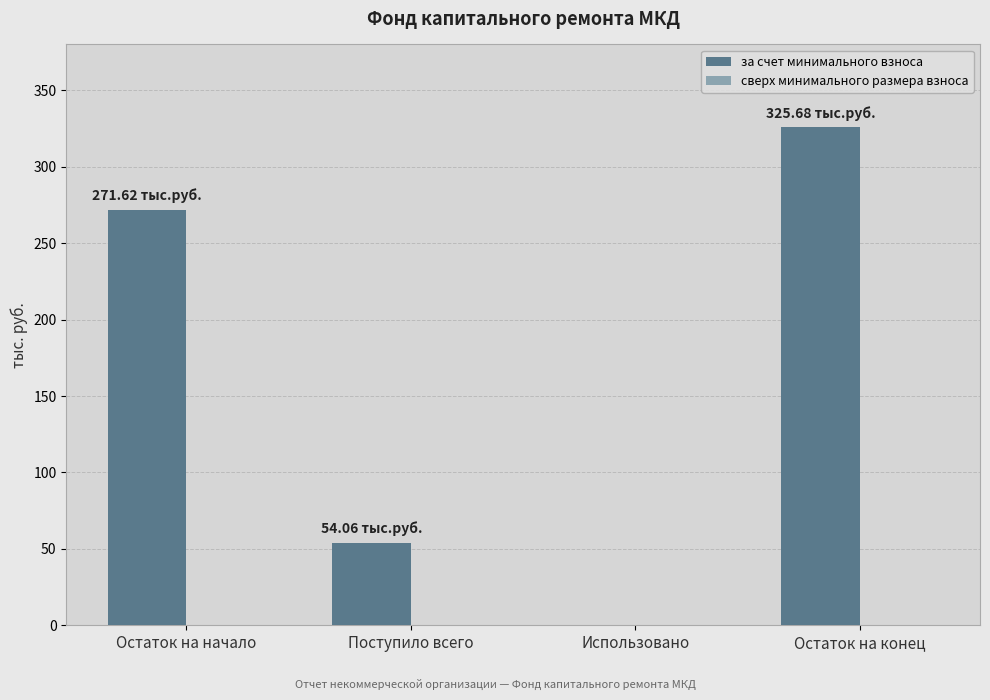

Where is the data nearest to the value 162?

Поступило всего